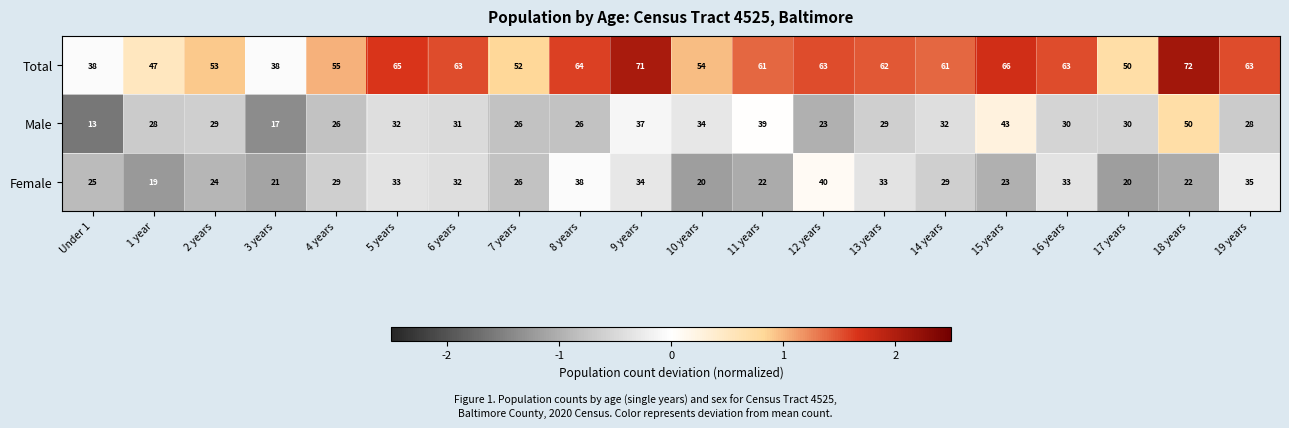

At which category is the sum across all series the highest?

18 years